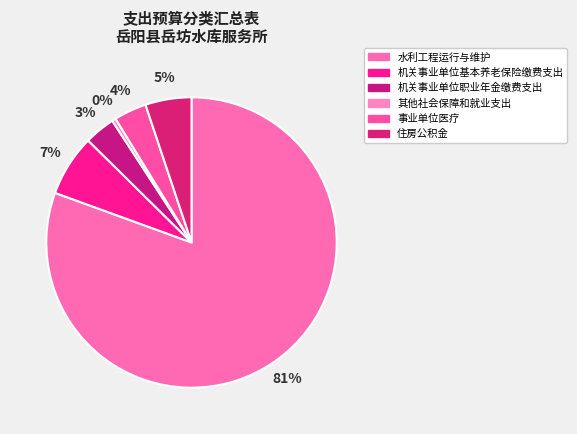

How many segments does this pie chart have?

6